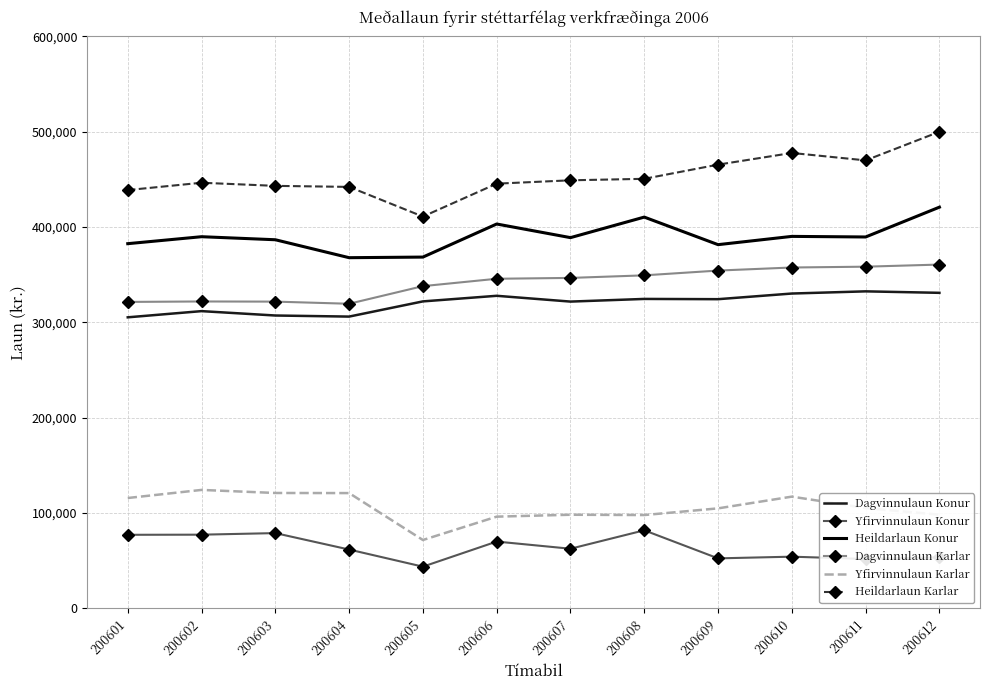

Is it true that Dagvinnulaun Karlar equals 545591 at 200607?

False